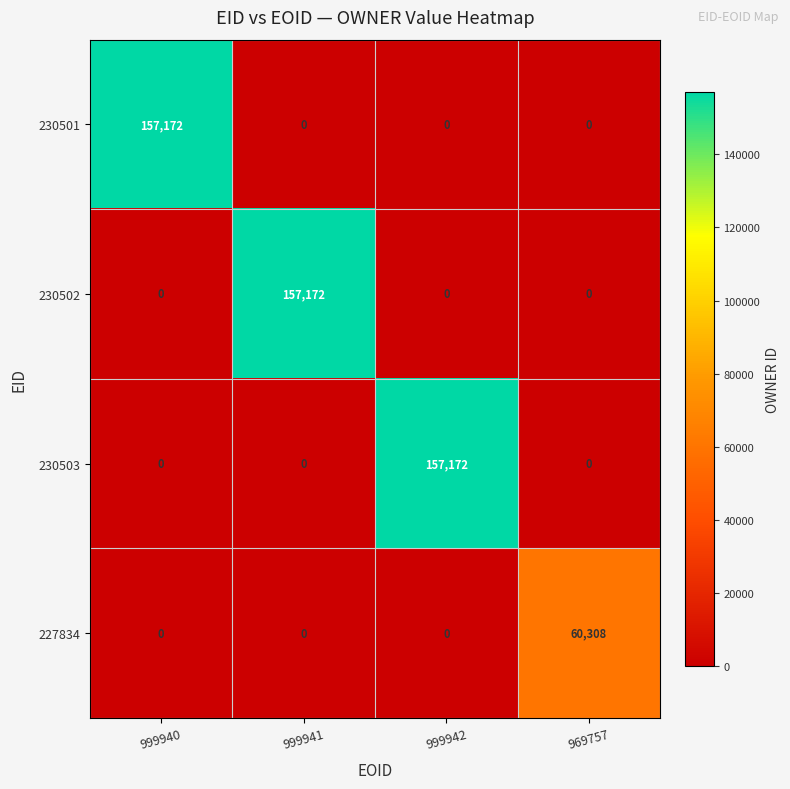

Is the value of 230501 at 999940 greater than the value of 227834 at 999941?

Yes